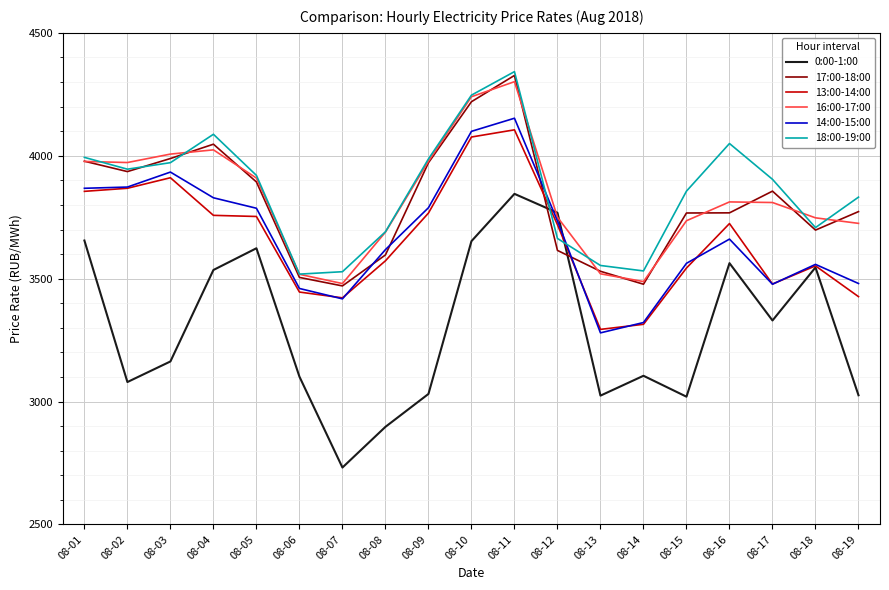

Which series has the largest range (max minus min)?

0:00-1:00